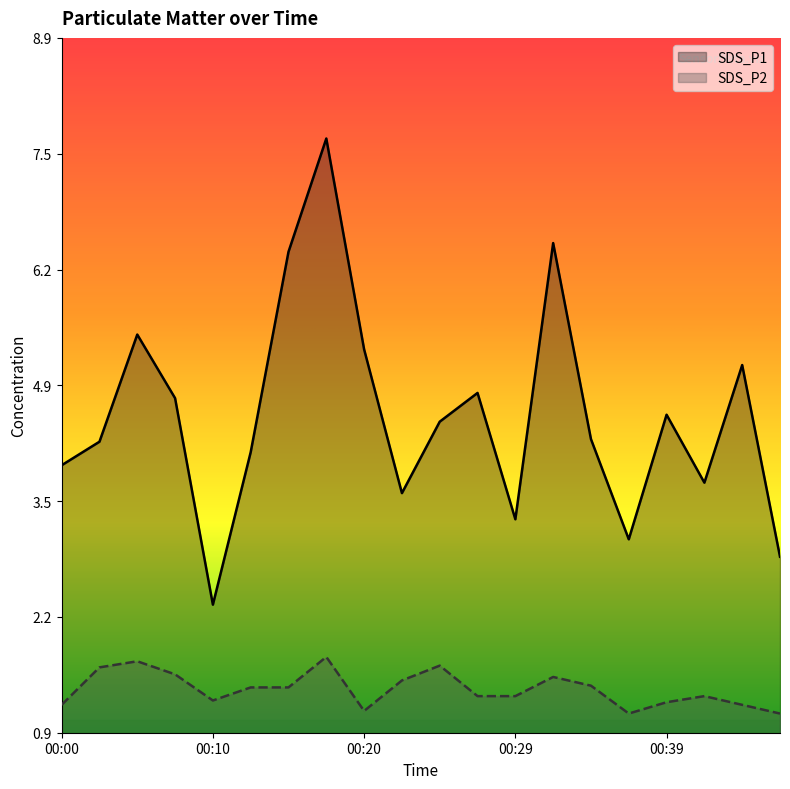

Reading left to right, what are all the values shown in this chart?

SDS_P1: 4.0	4.2	5.5	4.7	2.4	4.1	6.4	7.7	5.3	3.6	4.5	4.8	3.3	6.5	4.2	3.1	4.5	3.8	5.1	2.9
SDS_P2: 1.2	1.6	1.7	1.6	1.2	1.4	1.4	1.8	1.1	1.5	1.6	1.3	1.3	1.5	1.4	1.1	1.2	1.3	1.2	1.1